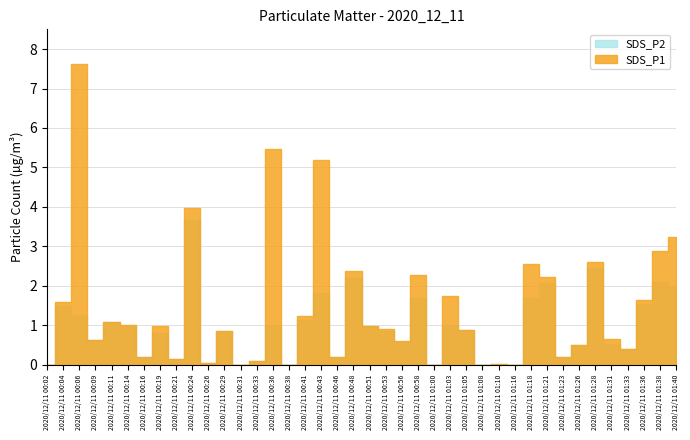

Which category has the lowest value in the SDS_P2 series?

2020/12/11 00:02